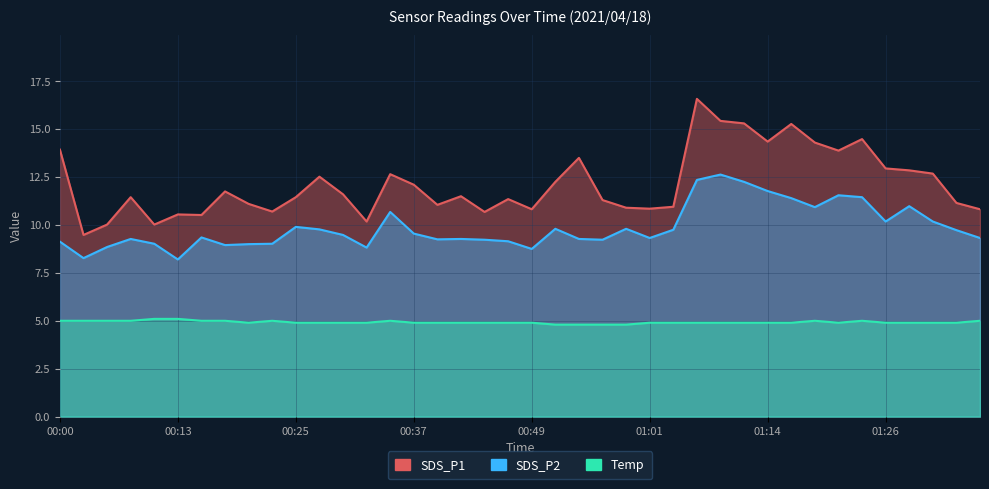

Does the chart have visible grid lines?

Yes